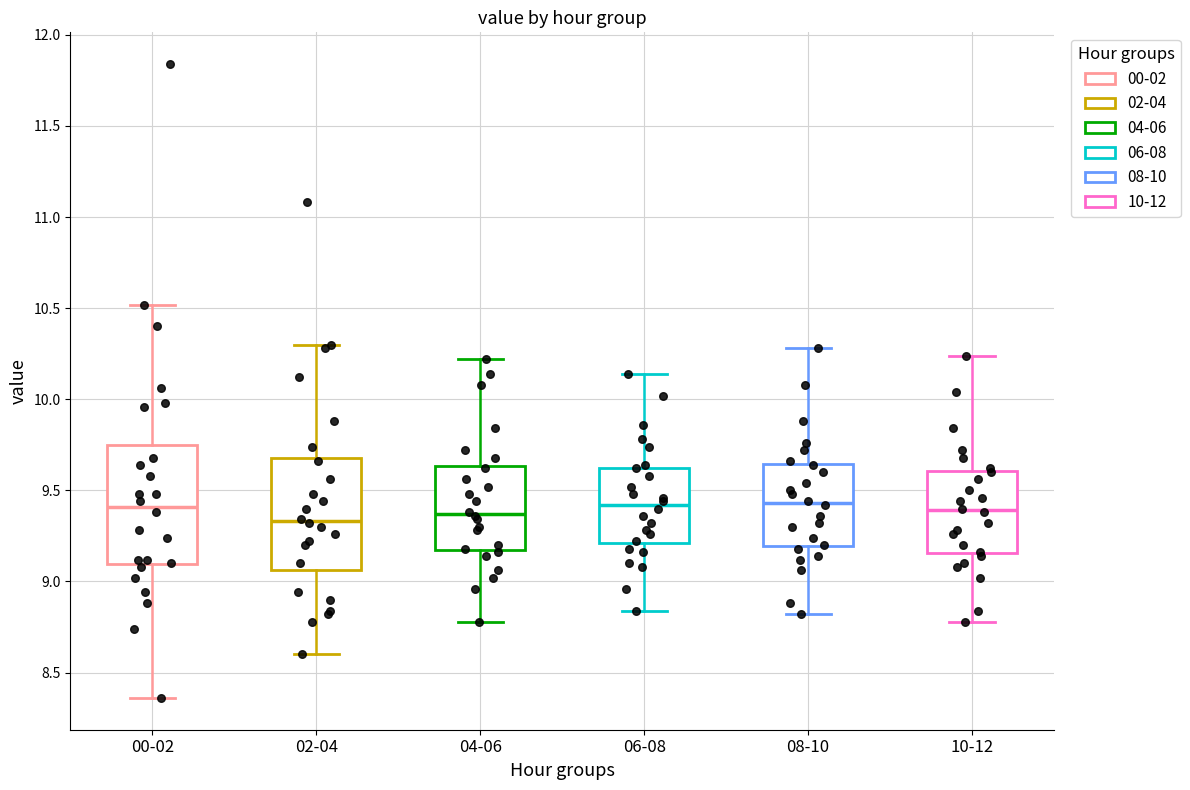

Where does the lower whisker of the box for 06-08 end on the y-axis? The values are not printed on the chart, so give them approximately, as read against the axis.

8.85